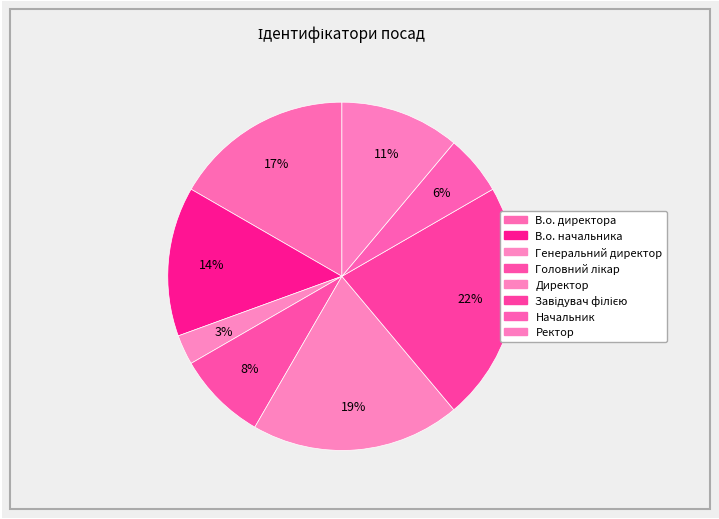

Is Завідувач філією the majority of the pie?

No